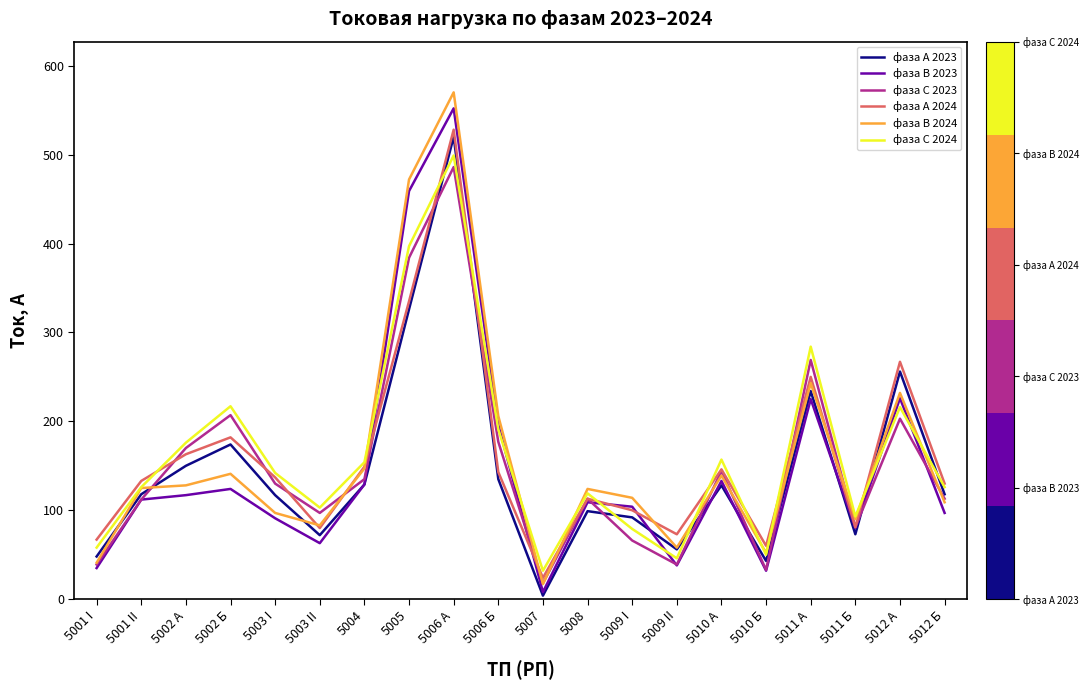

Between which two adjacent categories do фаза С 2024 and фаза А 2023 first intersect?

5005 and 5006 А